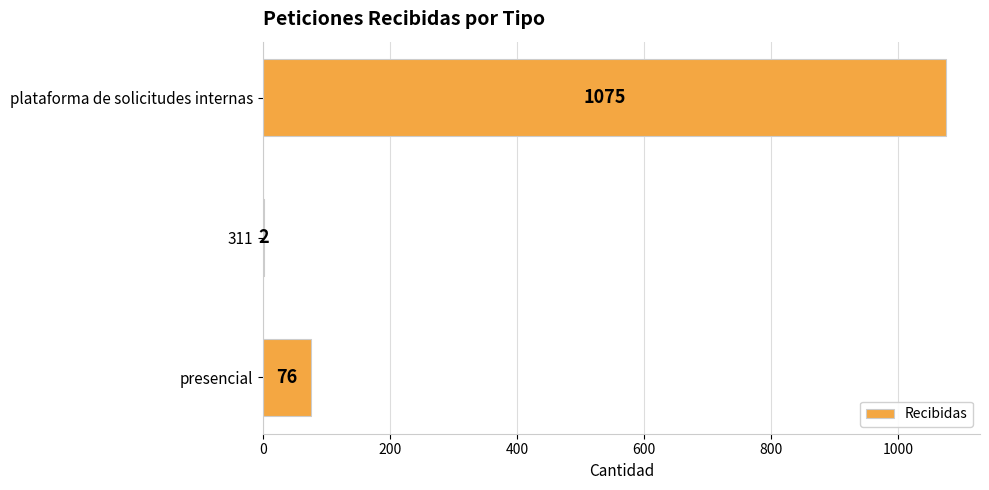

Approximately how many times larger is the value at plataforma de solicitudes internas compared to presencial?

14.1